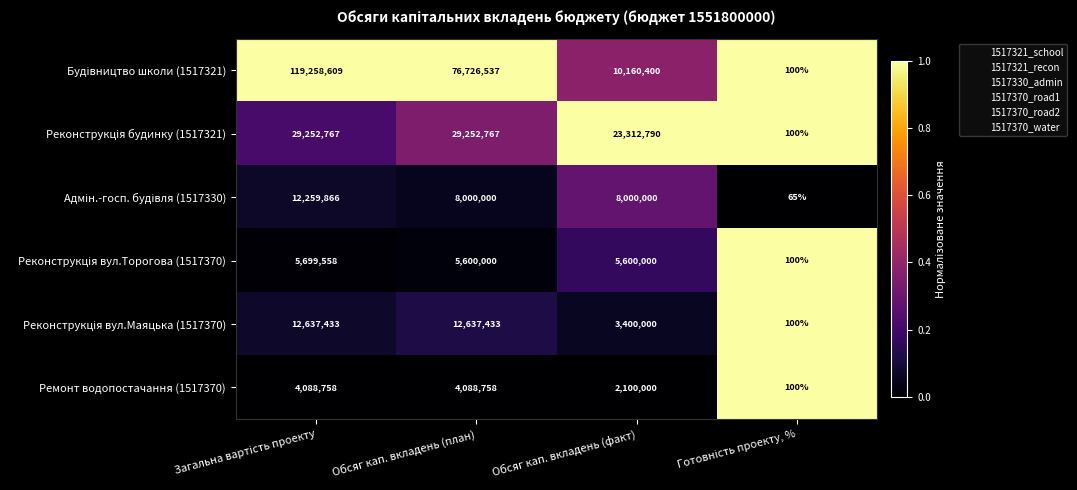

How many Ремонт водопостачання (1517370) values are between 2100000 and 4088758?

3